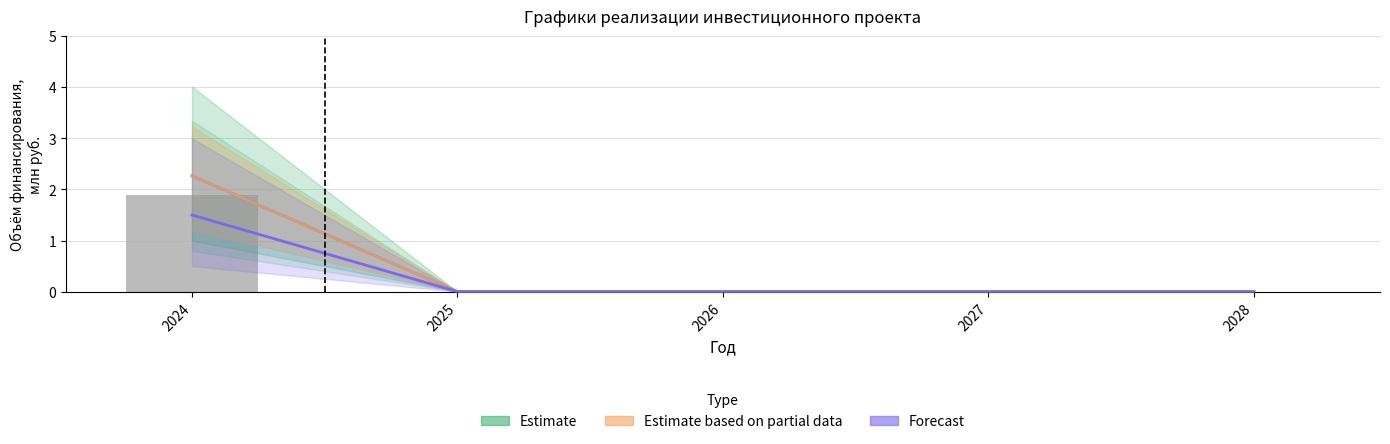

What is the difference between the Forecast values at 2027 and 2024?

1.5